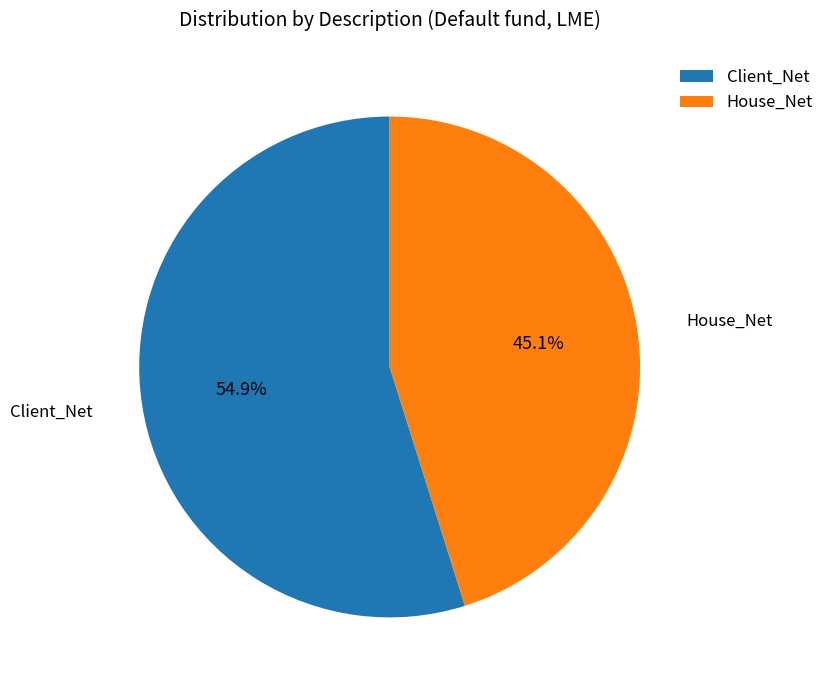

Is the sum of House_Net and Client_Net greater than half?

Yes